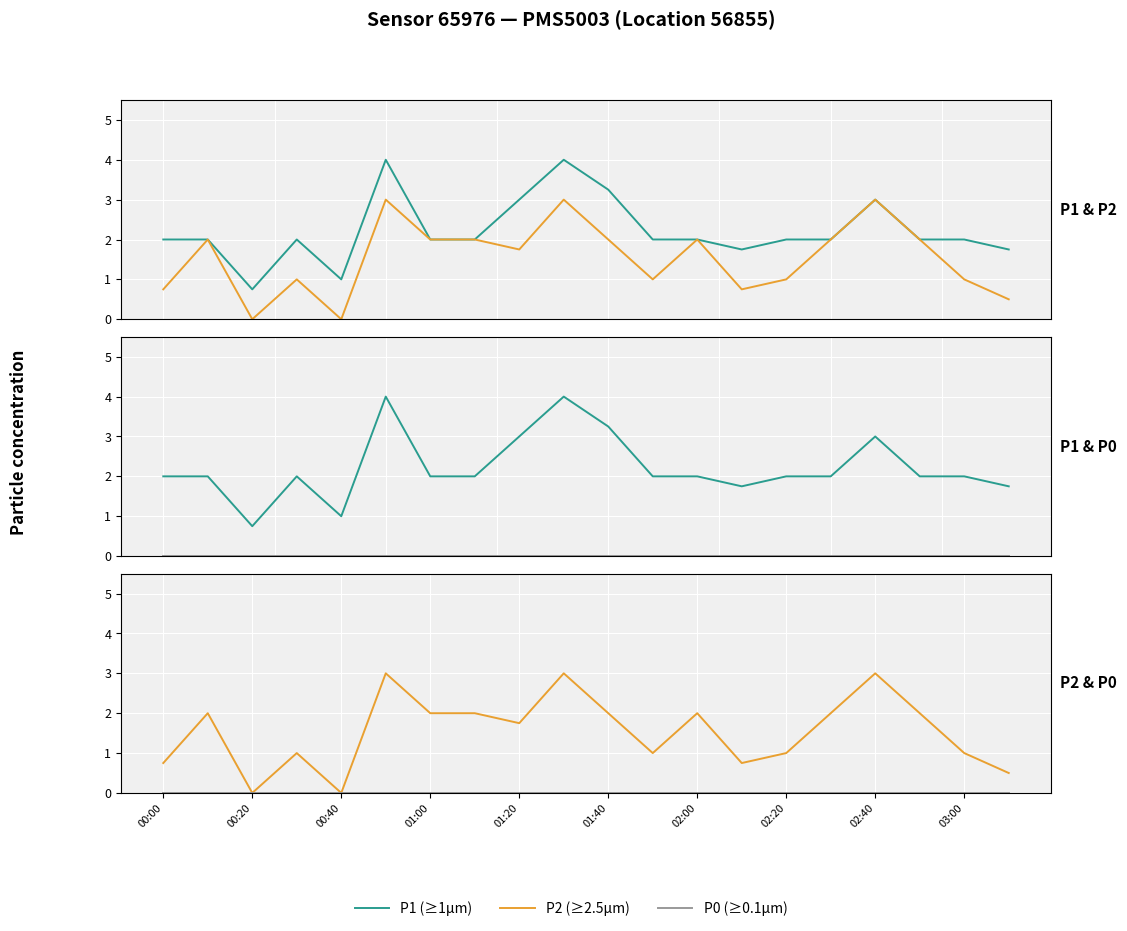

Is the value of P0 (≥0.1µm) at 01:20 greater than the value of P1 (≥1µm) at 11?

No